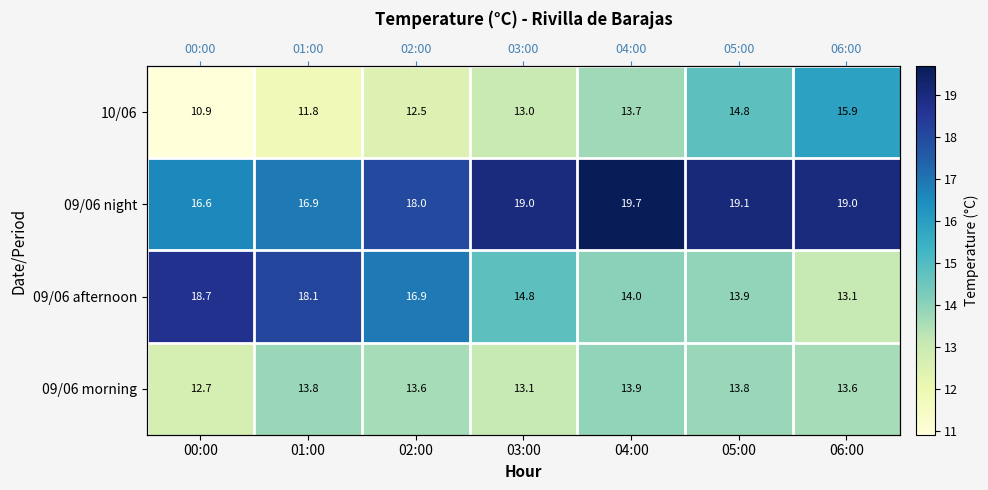

How many values in the 09/06 night series are below 19?

3